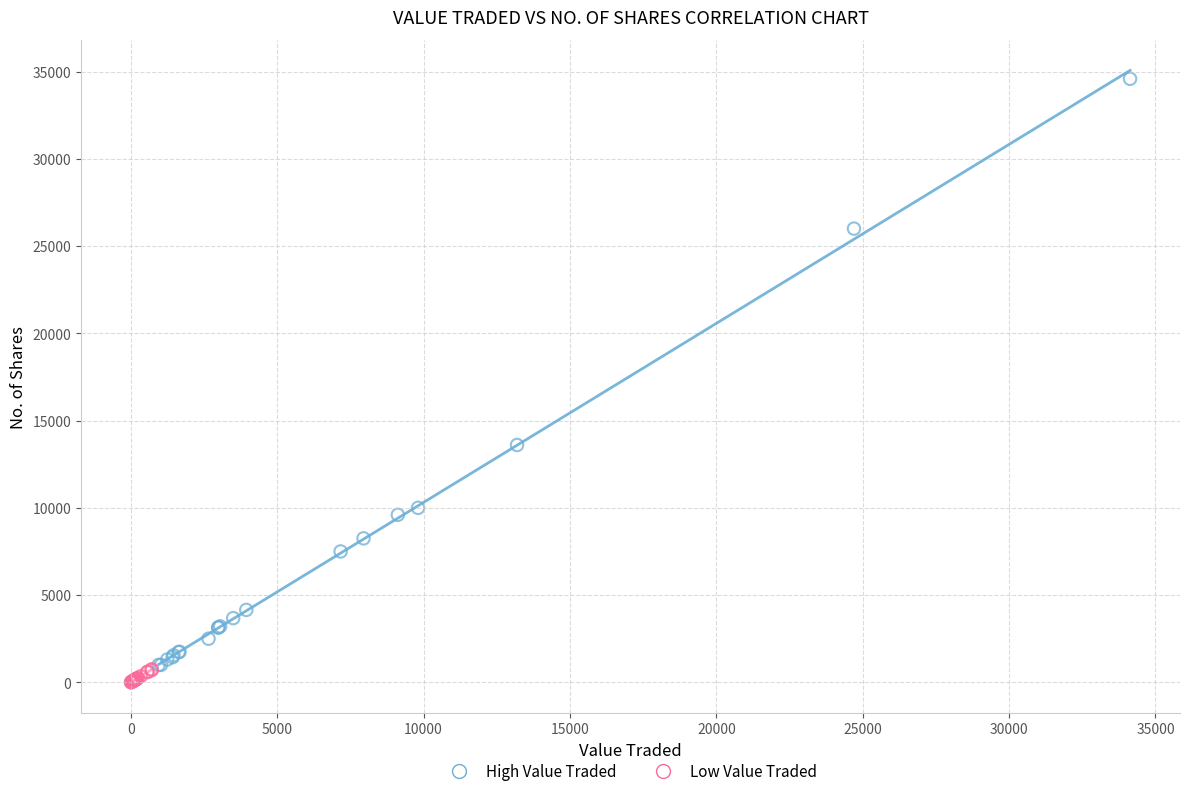

Which series reaches the maximum Y coordinate?

High Value Traded